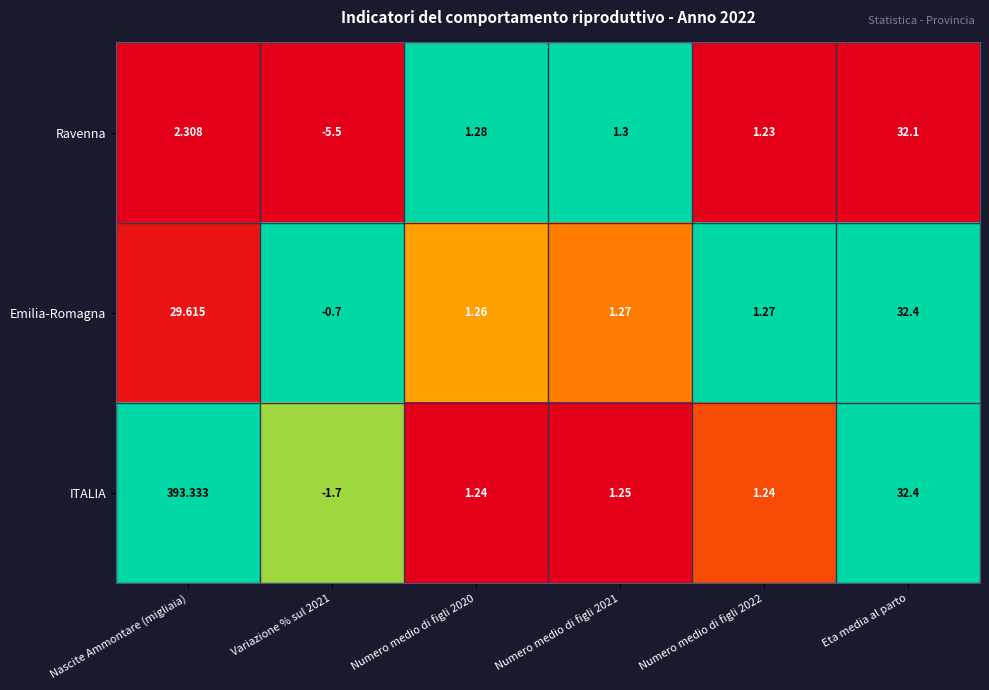

Is the value of Emilia-Romagna at Nascite Ammontare (migliaia) greater than the value of Ravenna at Numero medio di figli 2022?

Yes